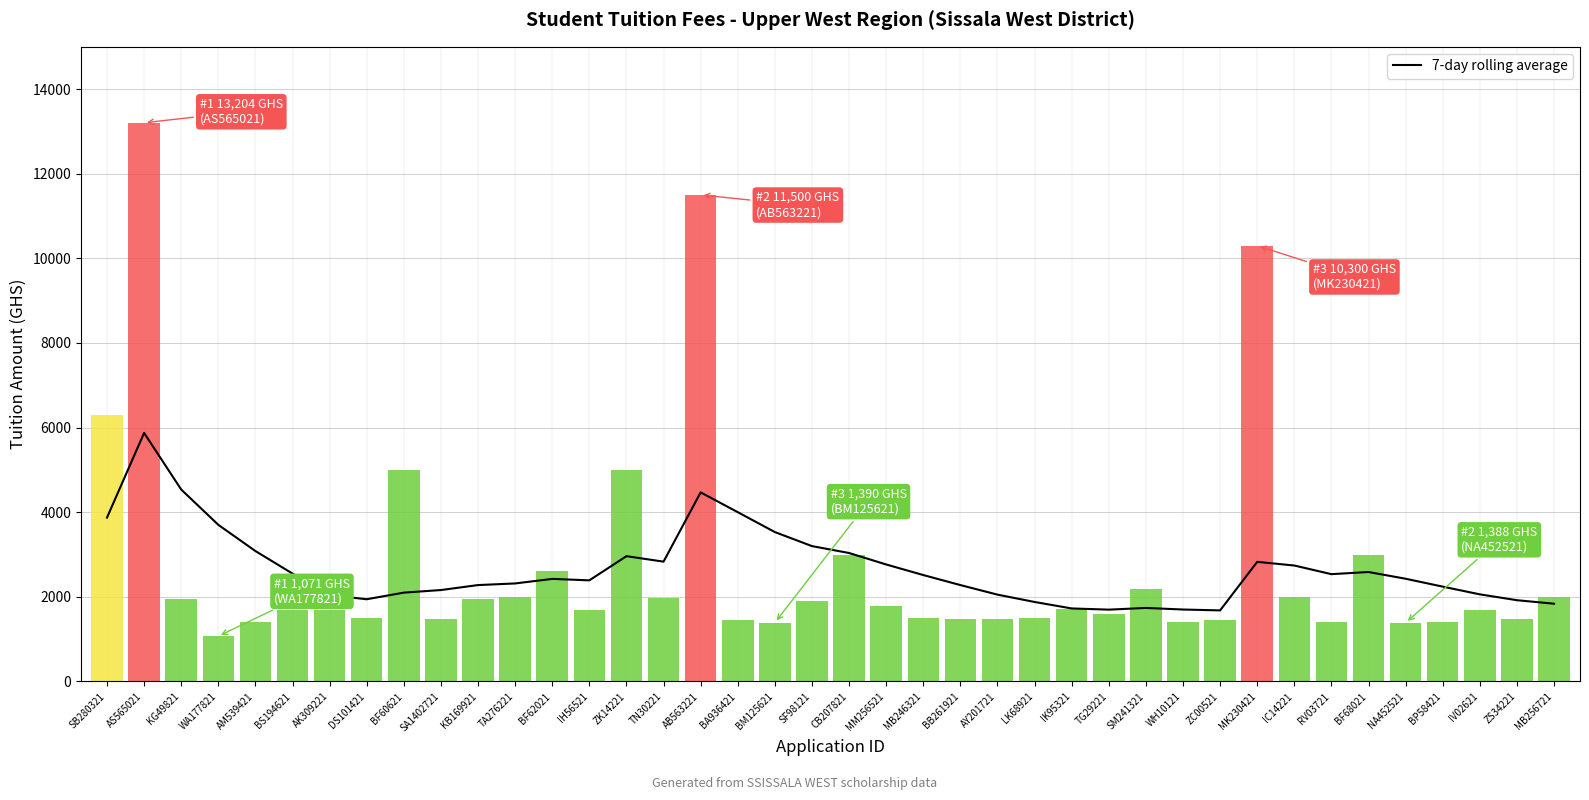

How many distinct data groups are displayed?

1